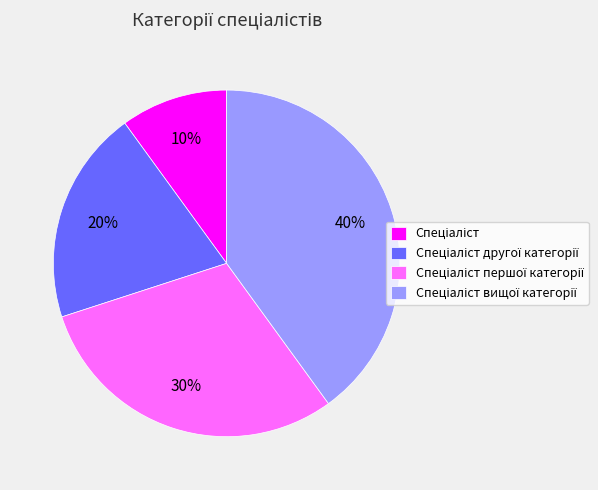

To the nearest percent, what is the average slice percentage?

25%